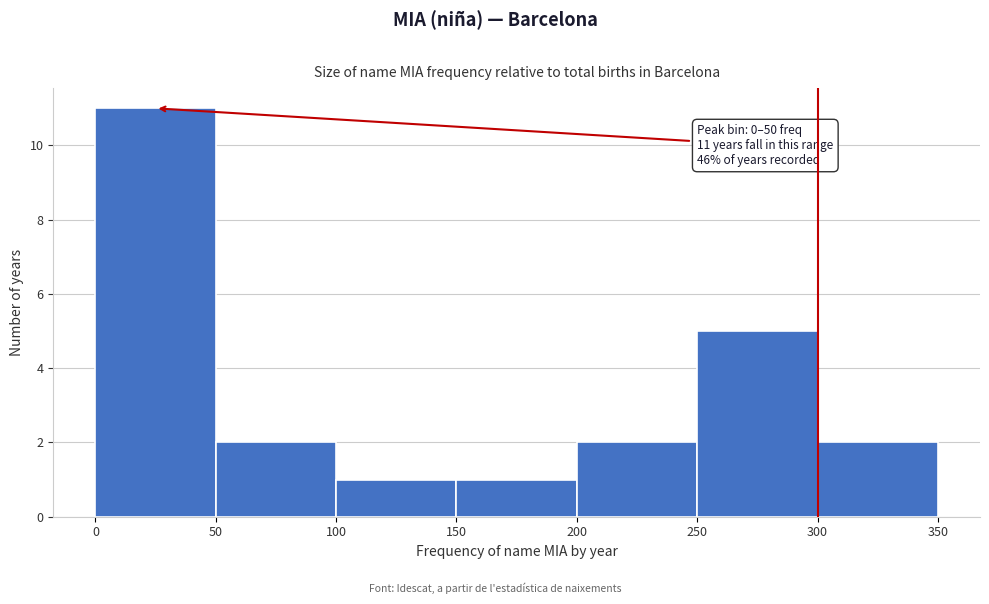

Over which range of the x-axis is the bar tallest?

0 to 50